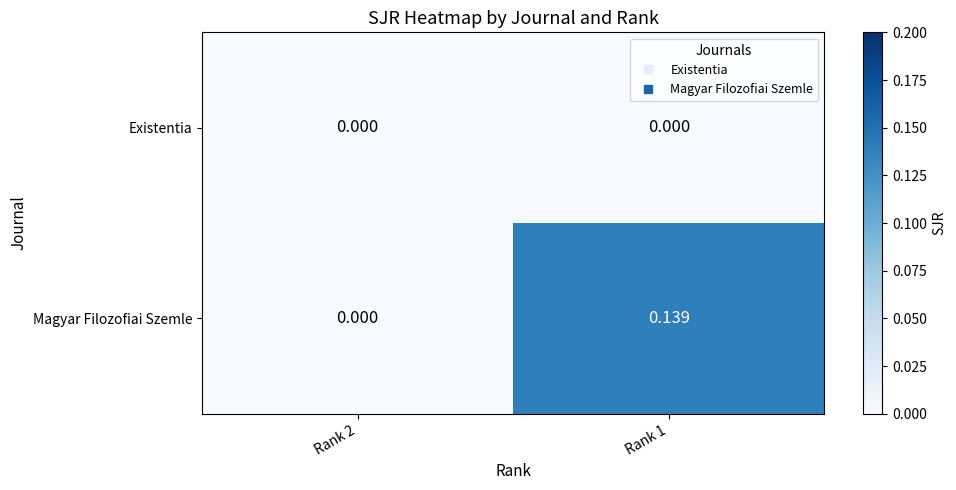

Rank the series at Rank 1 from highest to lowest value.

Magyar Filozofiai Szemle, Existentia